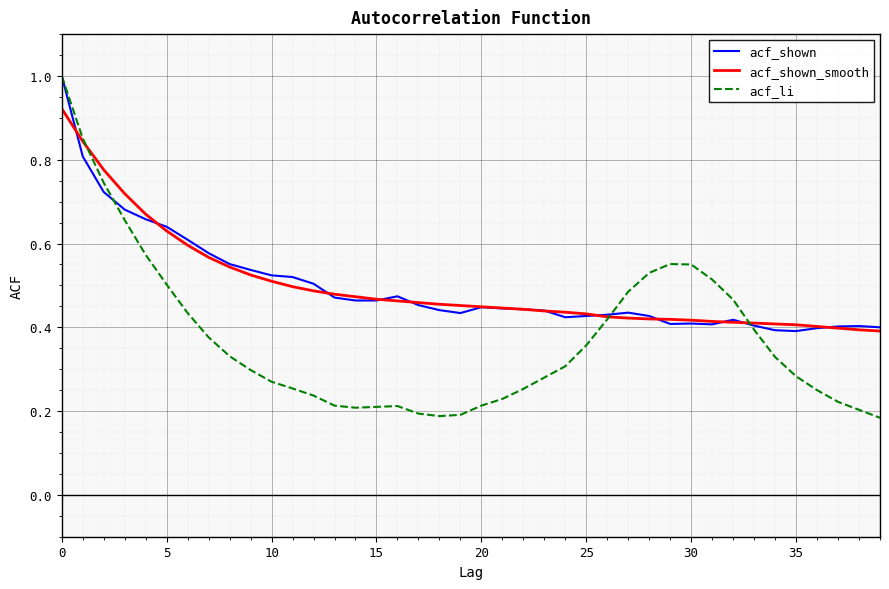

Which series has the widest spread of values?

acf_li